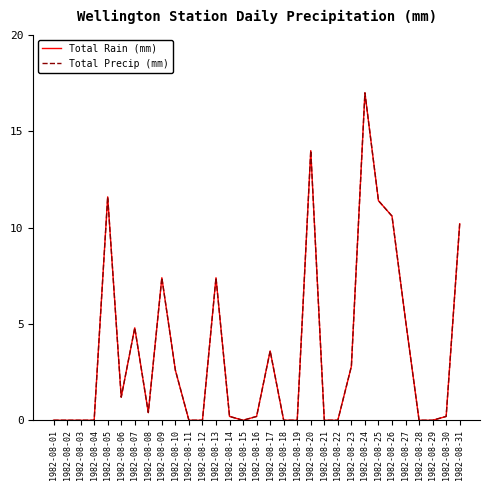

Reading left to right, transcribe all the data shown in this chart.

Total Rain (mm): 1982-08-01=0.0	1982-08-02=0.0	1982-08-03=0.0	1982-08-04=0.0	1982-08-05=11.6	1982-08-06=1.2	1982-08-07=4.8	1982-08-08=0.4	1982-08-09=7.4	1982-08-10=2.6	1982-08-11=0.0	1982-08-12=0.0	1982-08-13=7.4	1982-08-14=0.2	1982-08-15=0.0	1982-08-16=0.2	1982-08-17=3.6	1982-08-18=0.0	1982-08-19=0.0	1982-08-20=14.0	1982-08-21=0.0	1982-08-22=0.0	1982-08-23=2.8	1982-08-24=17.0	1982-08-25=11.4	1982-08-26=10.6	1982-08-27=5.2	1982-08-28=0.0	1982-08-29=0.0	1982-08-30=0.2	1982-08-31=10.2
Total Precip (mm): 1982-08-01=0.0	1982-08-02=0.0	1982-08-03=0.0	1982-08-04=0.0	1982-08-05=11.6	1982-08-06=1.2	1982-08-07=4.8	1982-08-08=0.4	1982-08-09=7.4	1982-08-10=2.6	1982-08-11=0.0	1982-08-12=0.0	1982-08-13=7.4	1982-08-14=0.2	1982-08-15=0.0	1982-08-16=0.2	1982-08-17=3.6	1982-08-18=0.0	1982-08-19=0.0	1982-08-20=14.0	1982-08-21=0.0	1982-08-22=0.0	1982-08-23=2.8	1982-08-24=17.0	1982-08-25=11.4	1982-08-26=10.6	1982-08-27=5.2	1982-08-28=0.0	1982-08-29=0.0	1982-08-30=0.2	1982-08-31=10.2